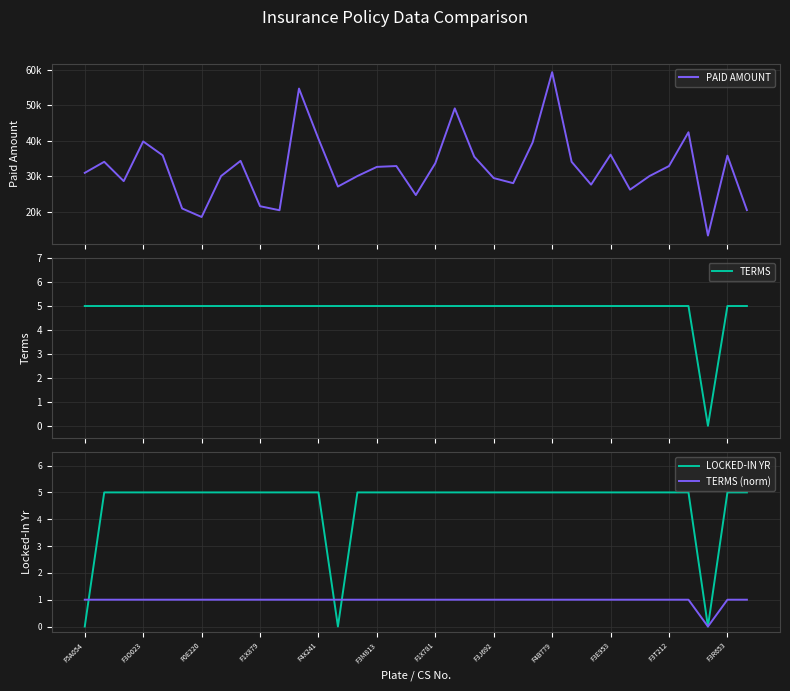

At how many categories does at least one series exceed 22703?

29